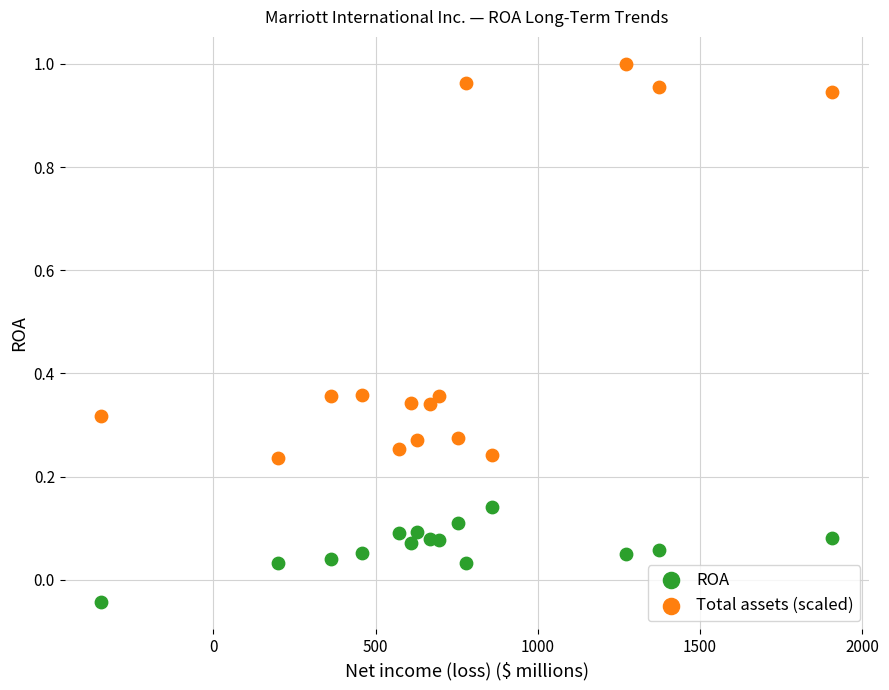

Which series contains the highest Y value?

Total assets (scaled)